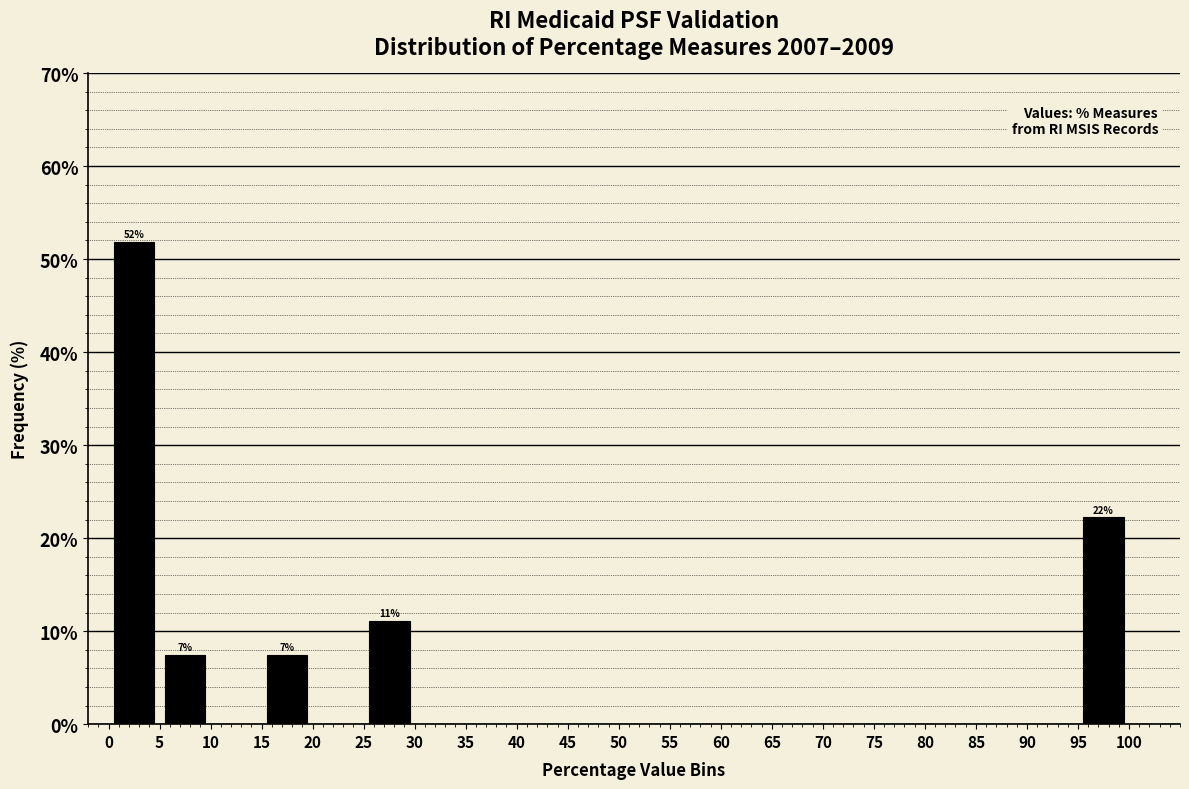

Over which range of the x-axis is the bar tallest?

0 to 5